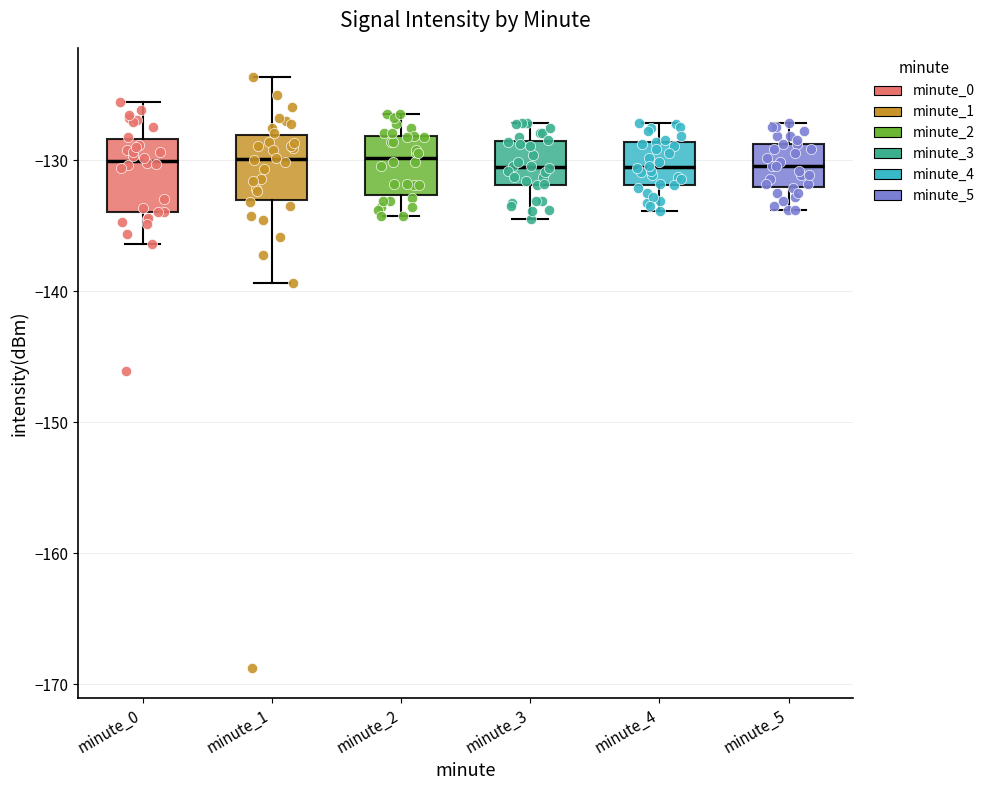

Reading left to right, transcribe this box plot: for each box, give where its median line is, the range the box spans, and where its two whiskers end, as read against the y-axis. The values are not printed on the chart, so give them approximately, as read against the axis.

minute_0: median -130, box -134 to -128, whiskers -136 to -126
minute_1: median -130, box -133 to -128, whiskers -139 to -124
minute_2: median -130, box -133 to -128, whiskers -134 to -126
minute_3: median -131, box -132 to -128, whiskers -134 to -127
minute_4: median -131, box -132 to -129, whiskers -134 to -127
minute_5: median -130, box -132 to -129, whiskers -134 to -127